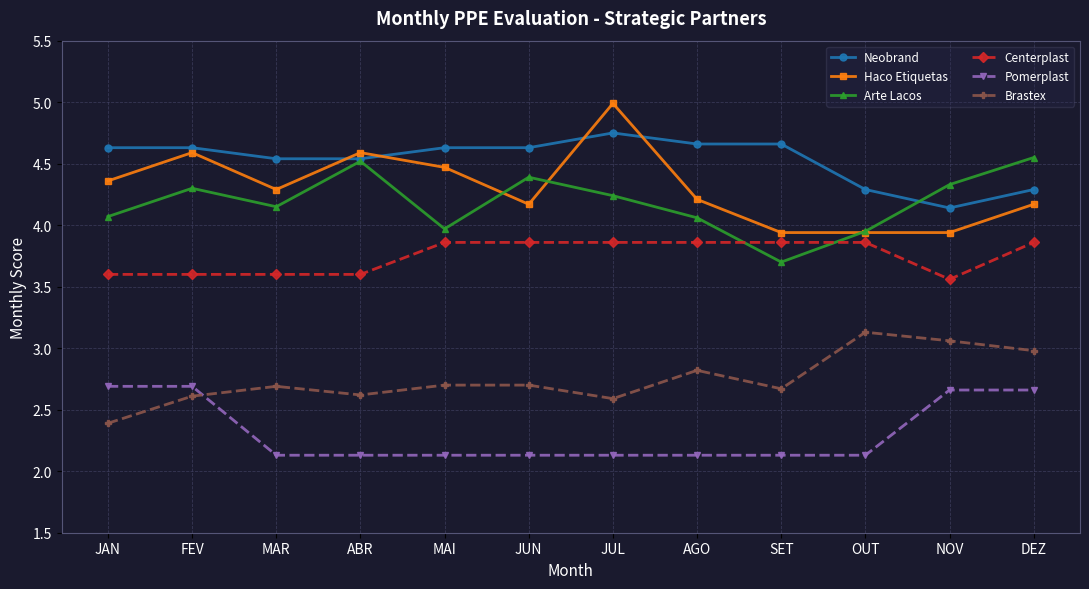

What is the difference between the maximum and second lowest values in the Arte Lacos series?

0.6